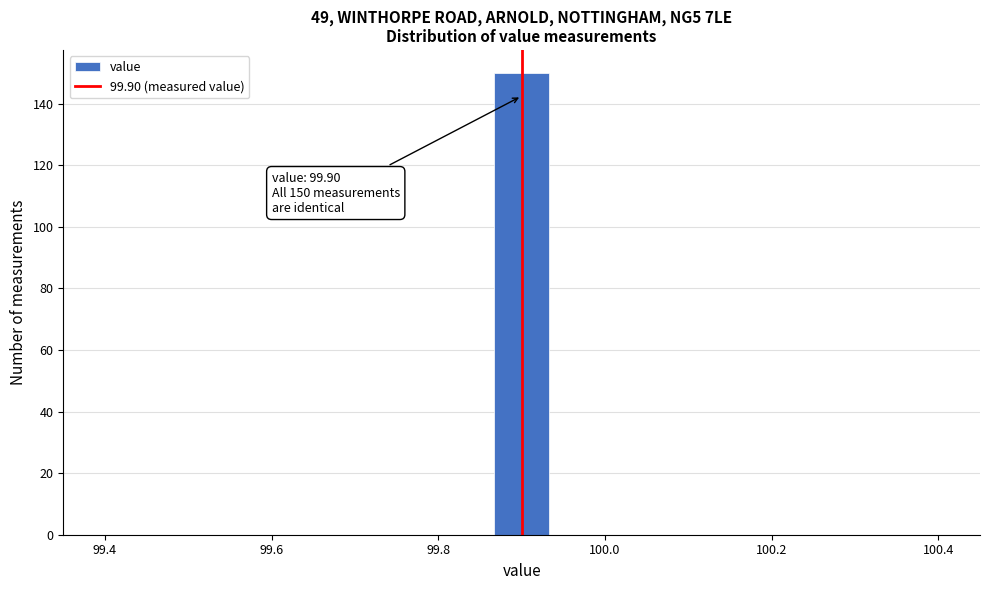

Around what value on the x-axis is the tallest bar? Give the approximate position of its centre, as read against the axis.

99.90